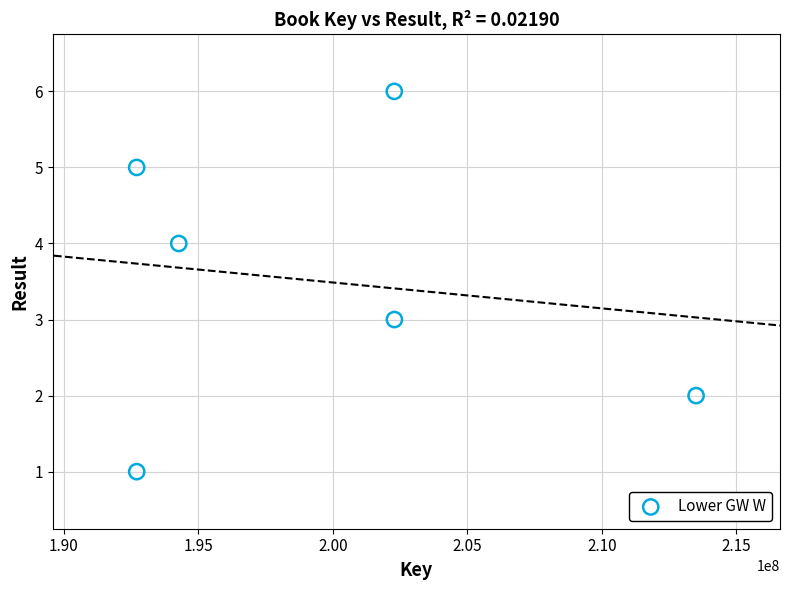

What is the range of X values (max minus min)?

20802242